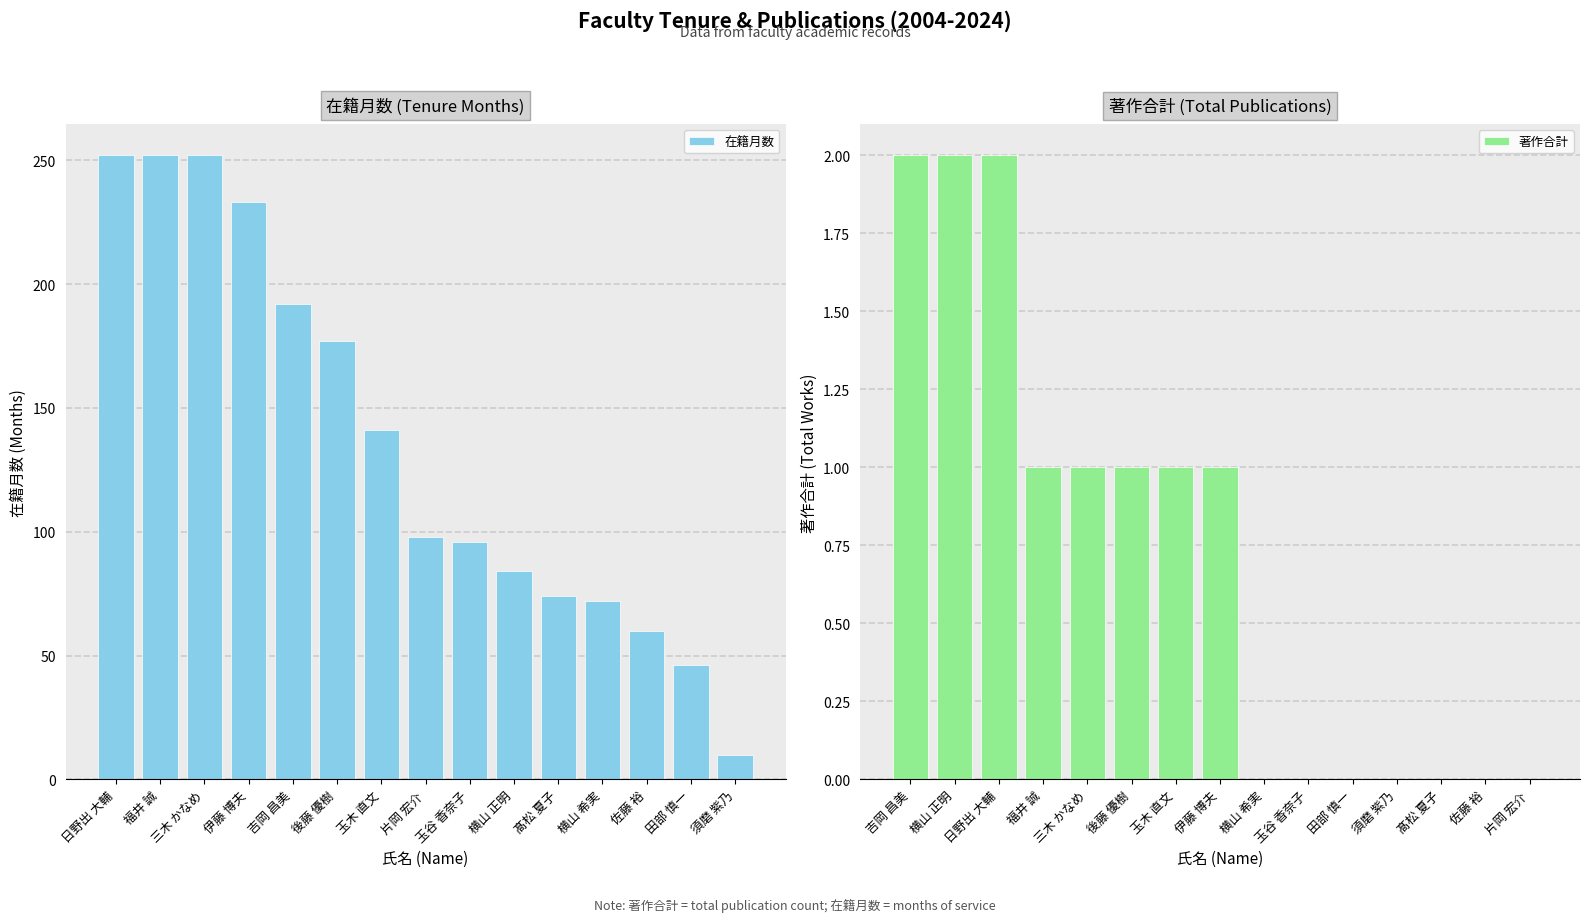

Between 髙松 夏子 and 伊藤 博夫, which is larger?

伊藤 博夫